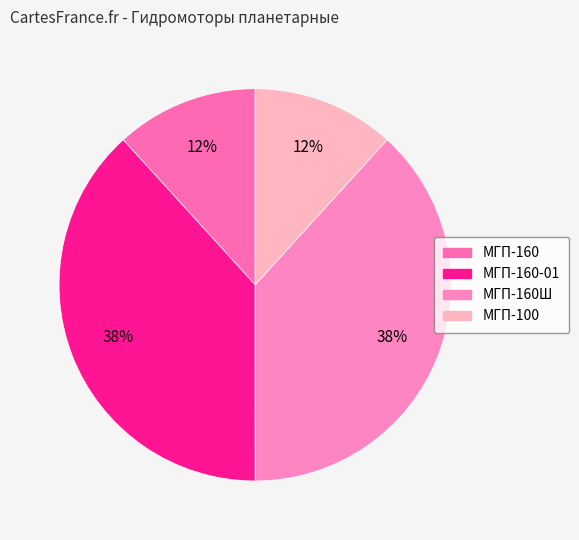

Which slice is the smallest?

МГП-100